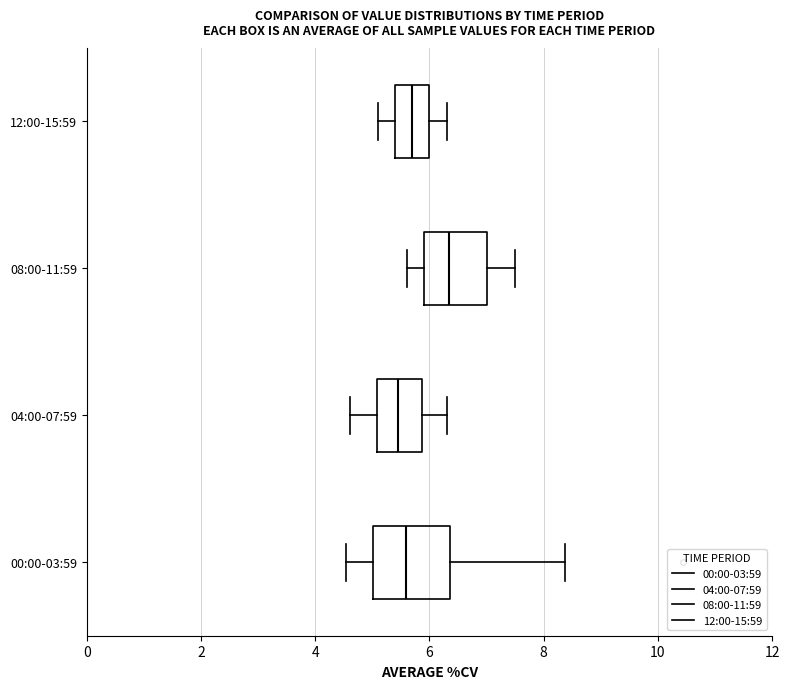

Which box has the furthest to the right median line?

08:00-11:59